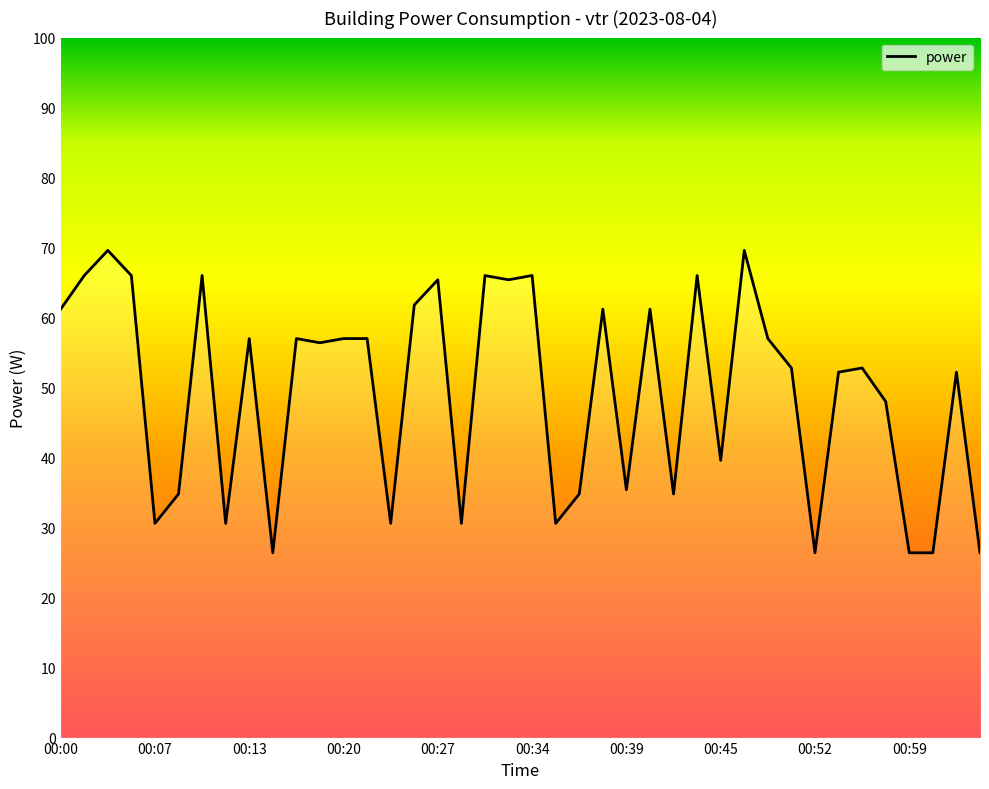

What is the difference between the maximum and minimum values?

43.2